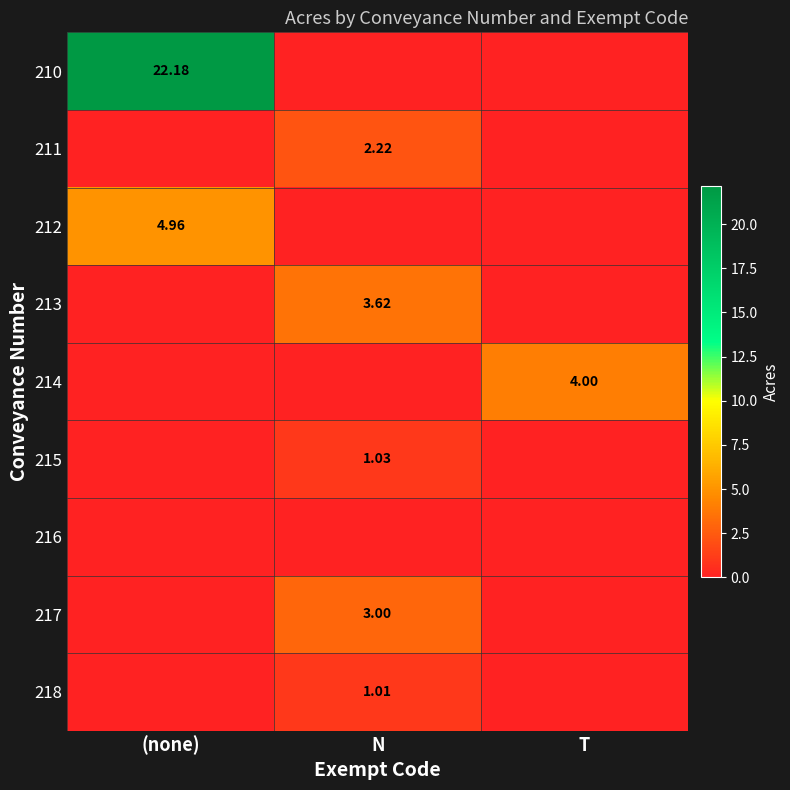

At (none), list the series in order from largest to smallest.

210, 212, 211, 213, 214, 215, 216, 217, 218